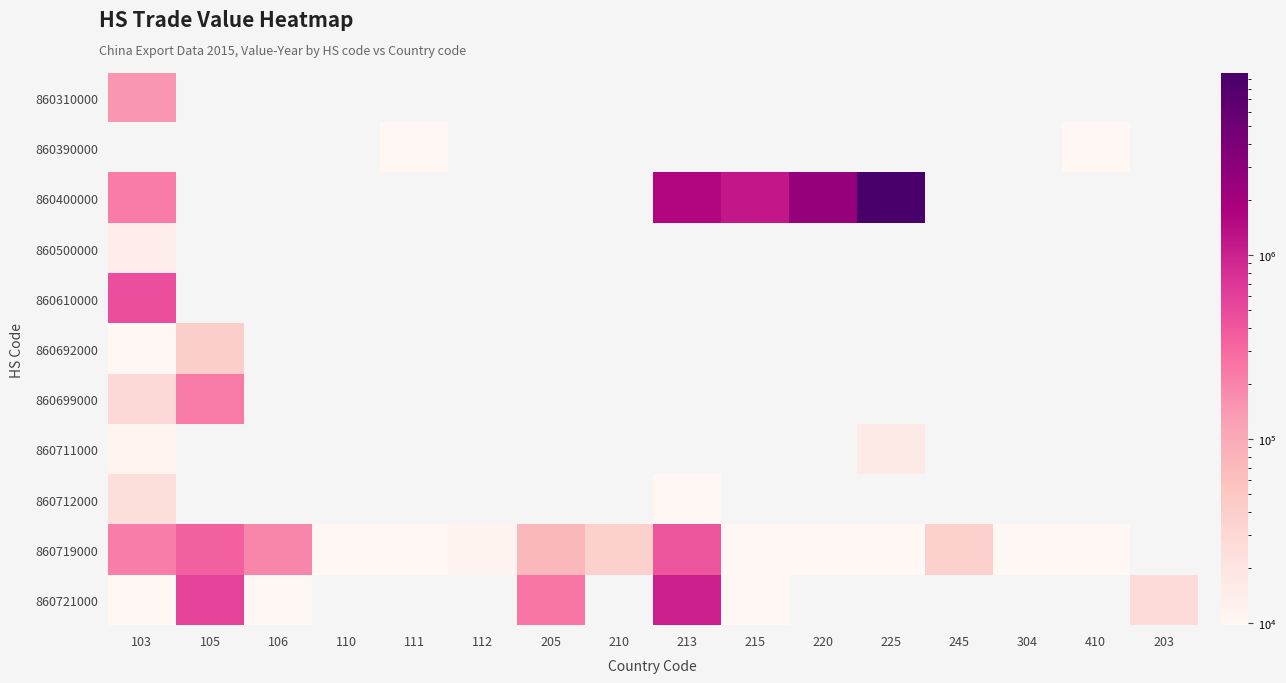

What is the difference between the highest and lowest values at 103?

470517